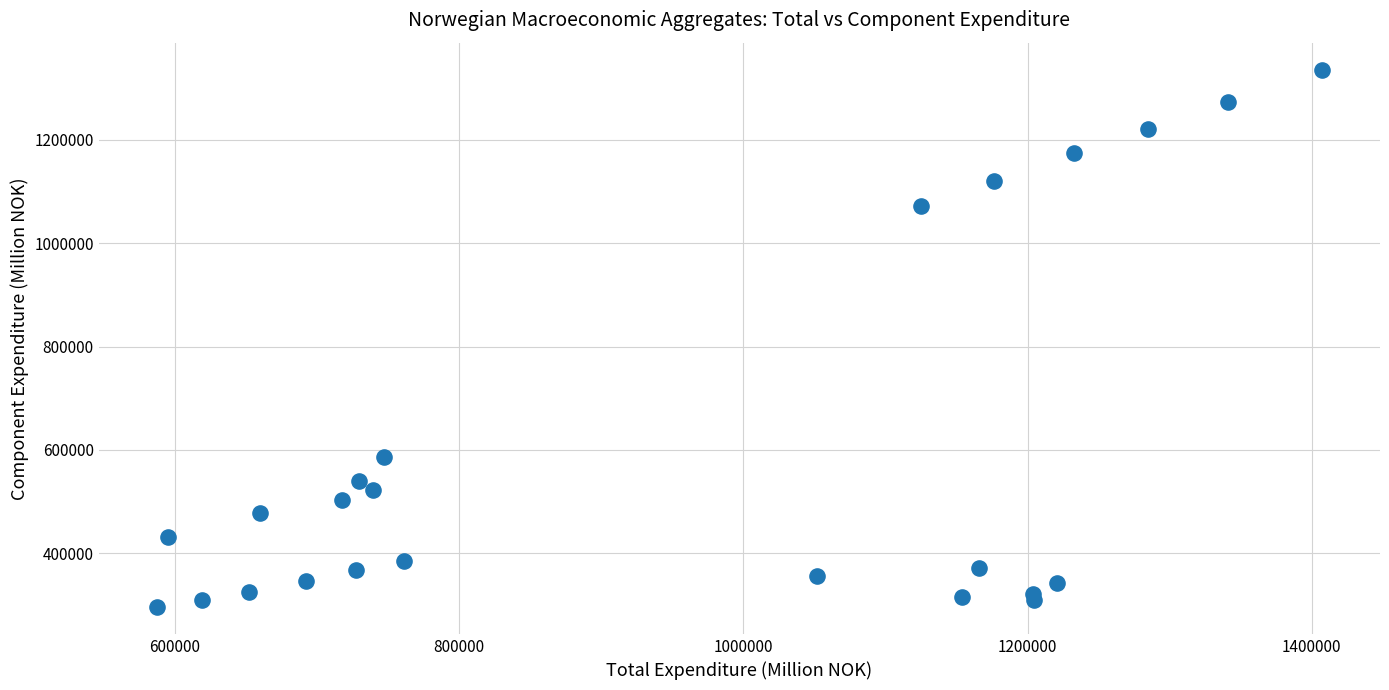

What is the range of X values (max minus min)?

819867